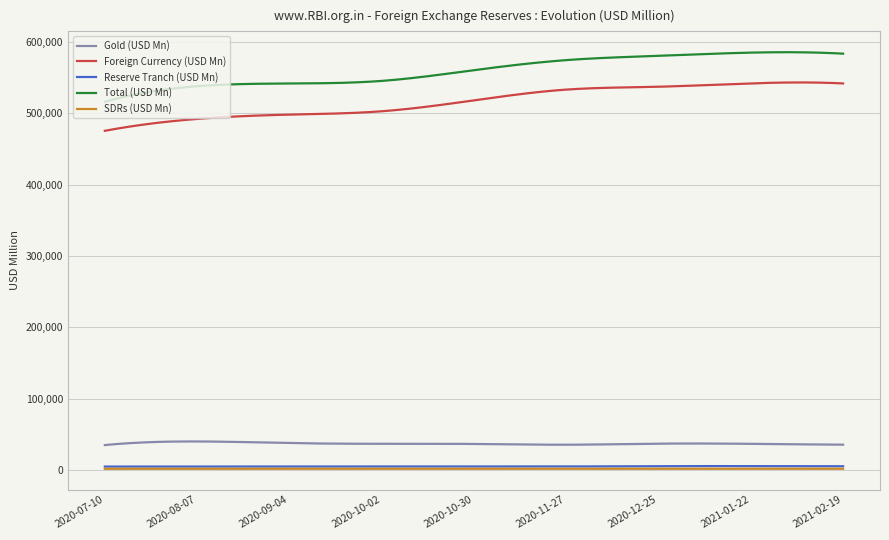

Is this an area chart (filled region under the line)?

No